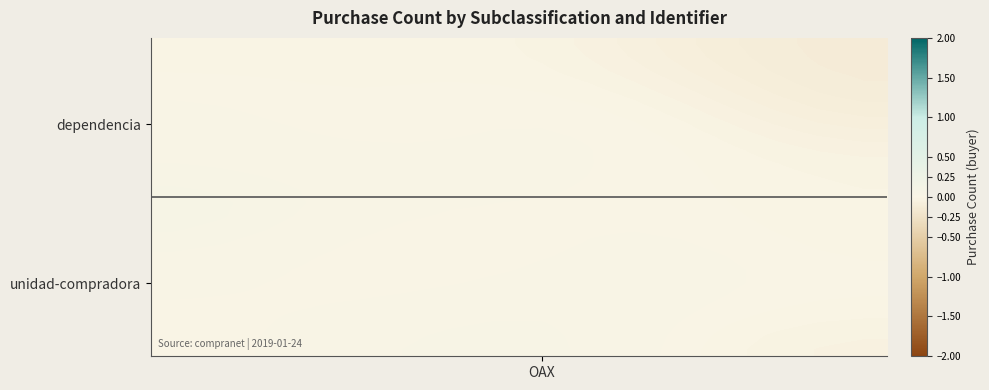

How many categories are shown in the chart?

16